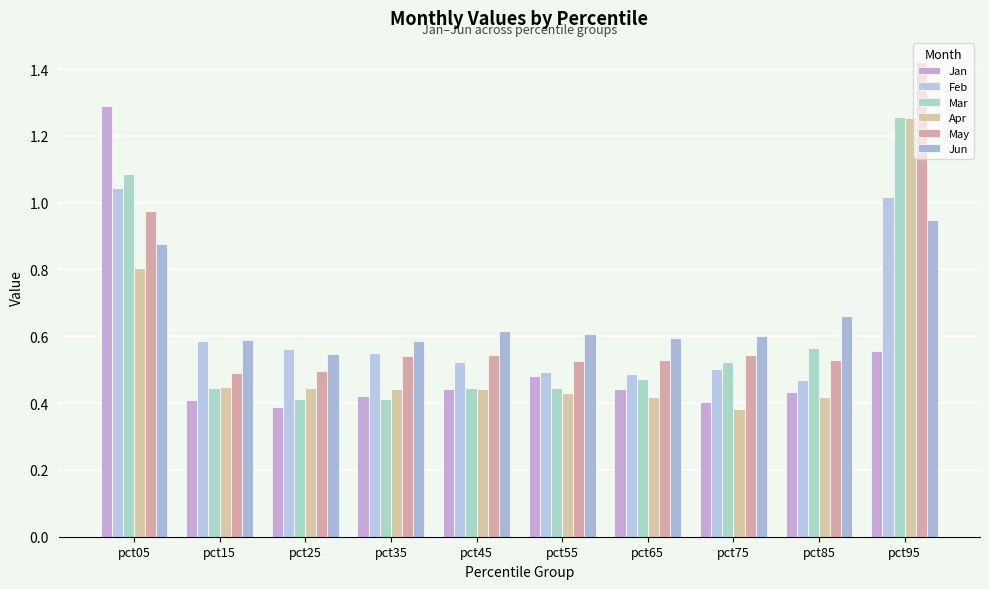

The value of Feb at pct85 is 0.2. True or false?

False